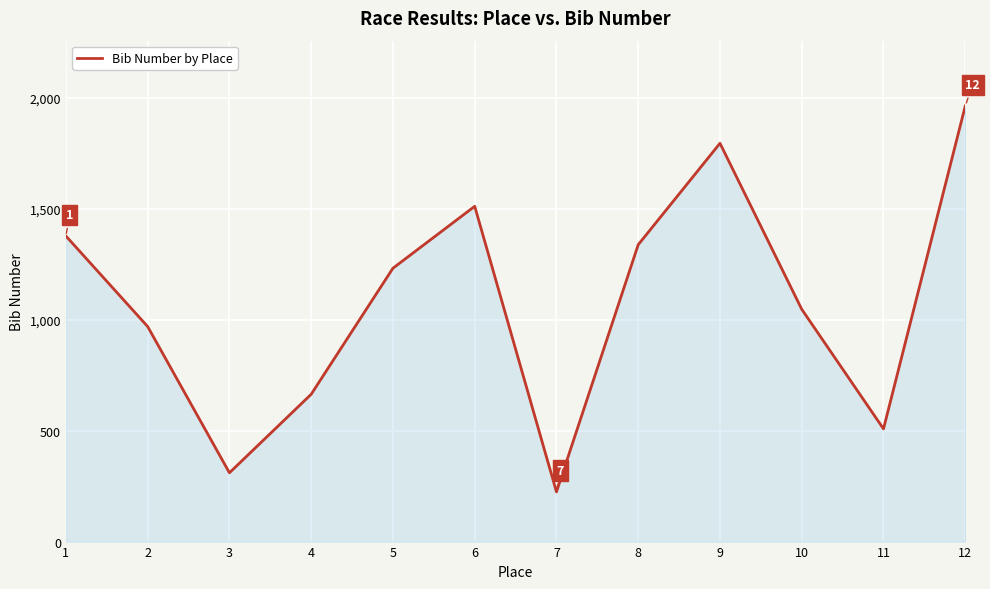

Which label corresponds to the largest value in the chart?

12